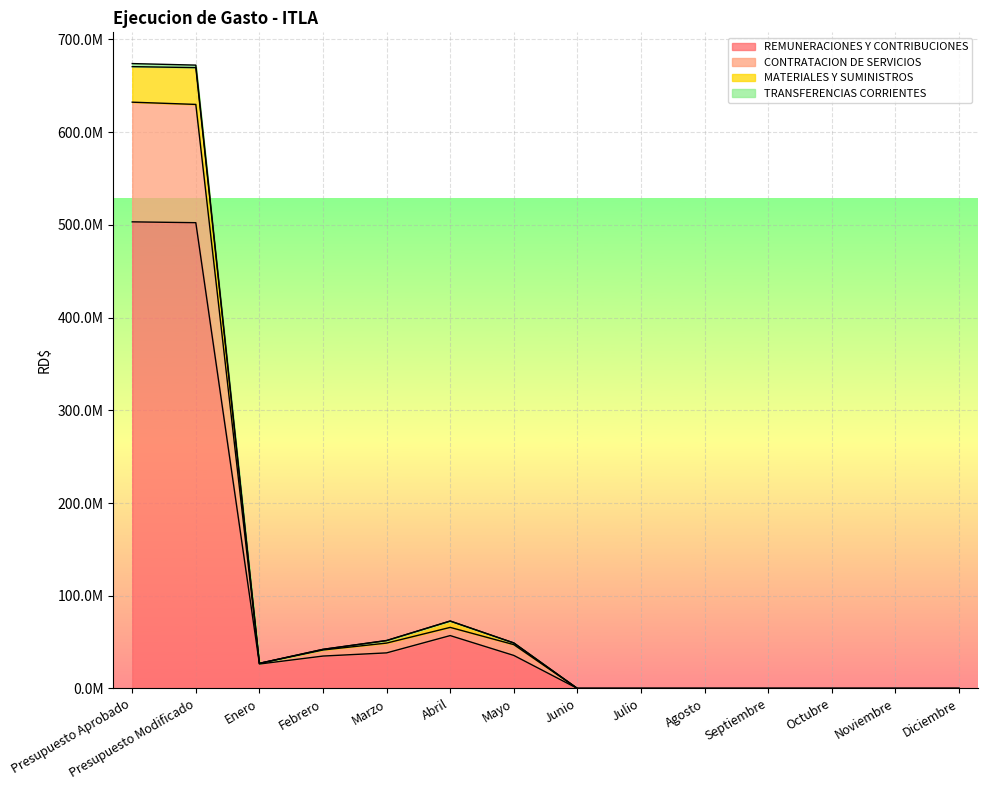

What are all the series names shown in the legend?

REMUNERACIONES Y CONTRIBUCIONES, CONTRATACION DE SERVICIOS, MATERIALES Y SUMINISTROS, TRANSFERENCIAS CORRIENTES